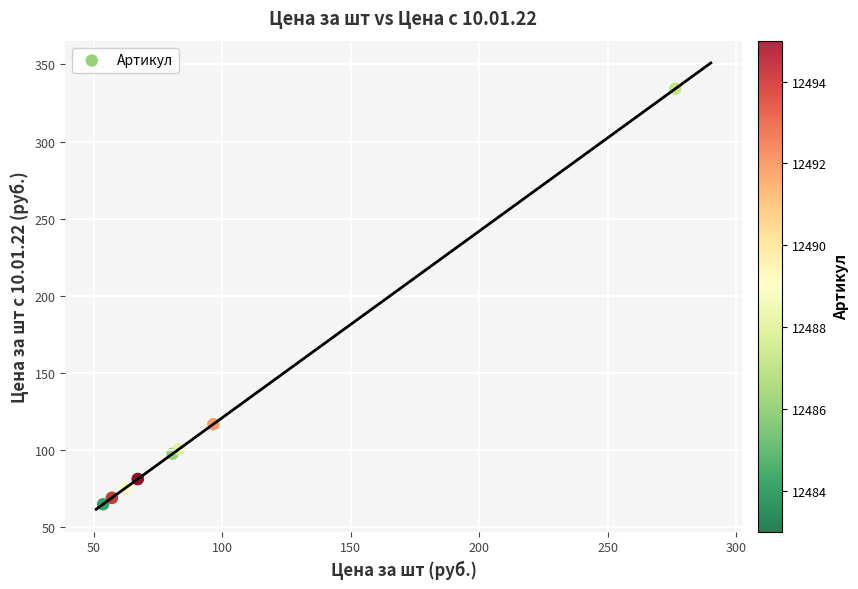

What Y value in the scatter plot is closest to 199?

116.8